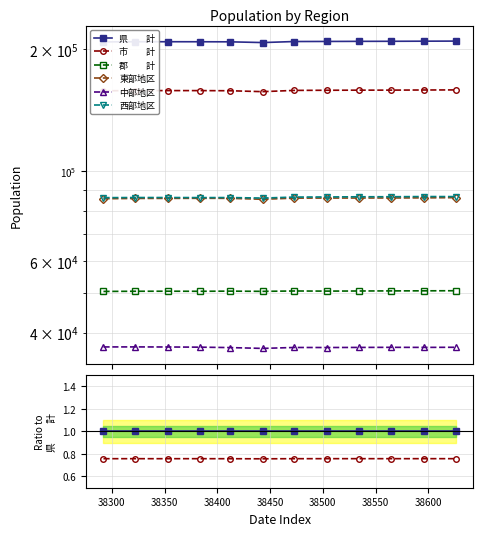

True or false: 中部地区 and 市　　計 cross at least once.

False